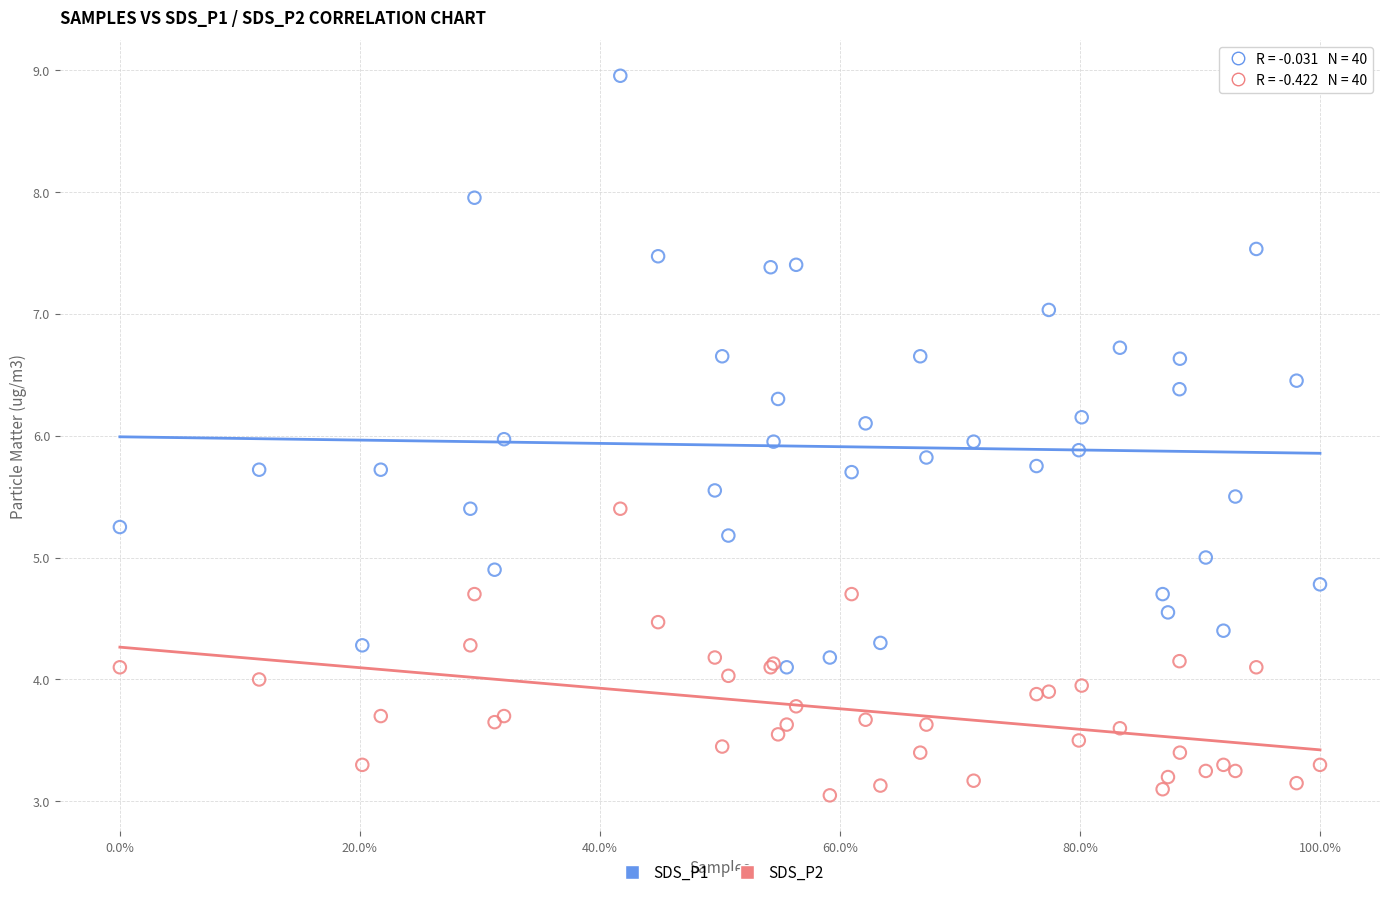

What are all the series names shown in the legend?

SDS_P1, SDS_P2